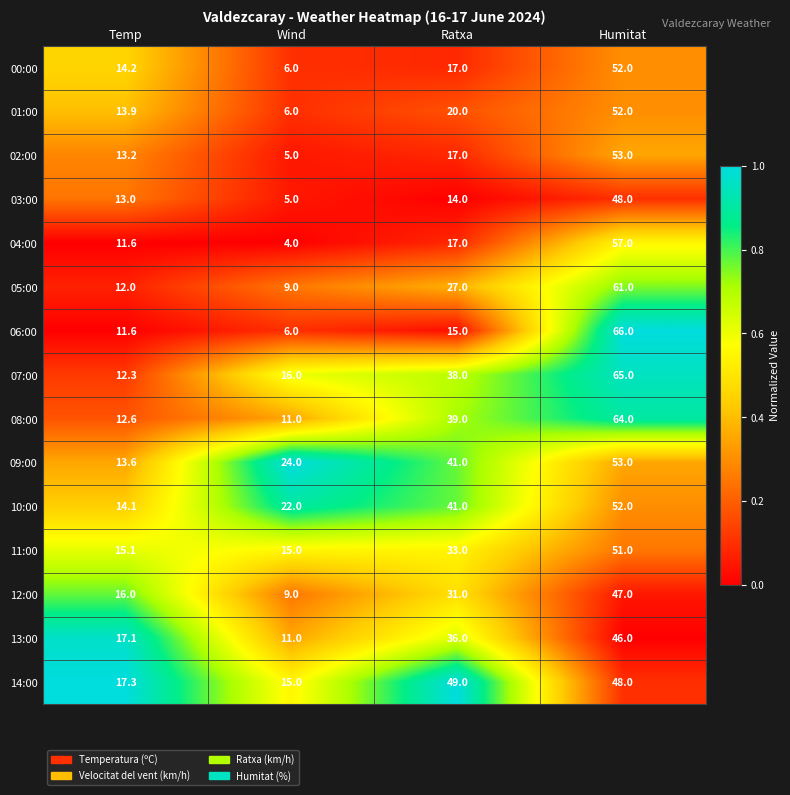

What is the difference between the 07:00 values at Temp and Ratxa?

25.7